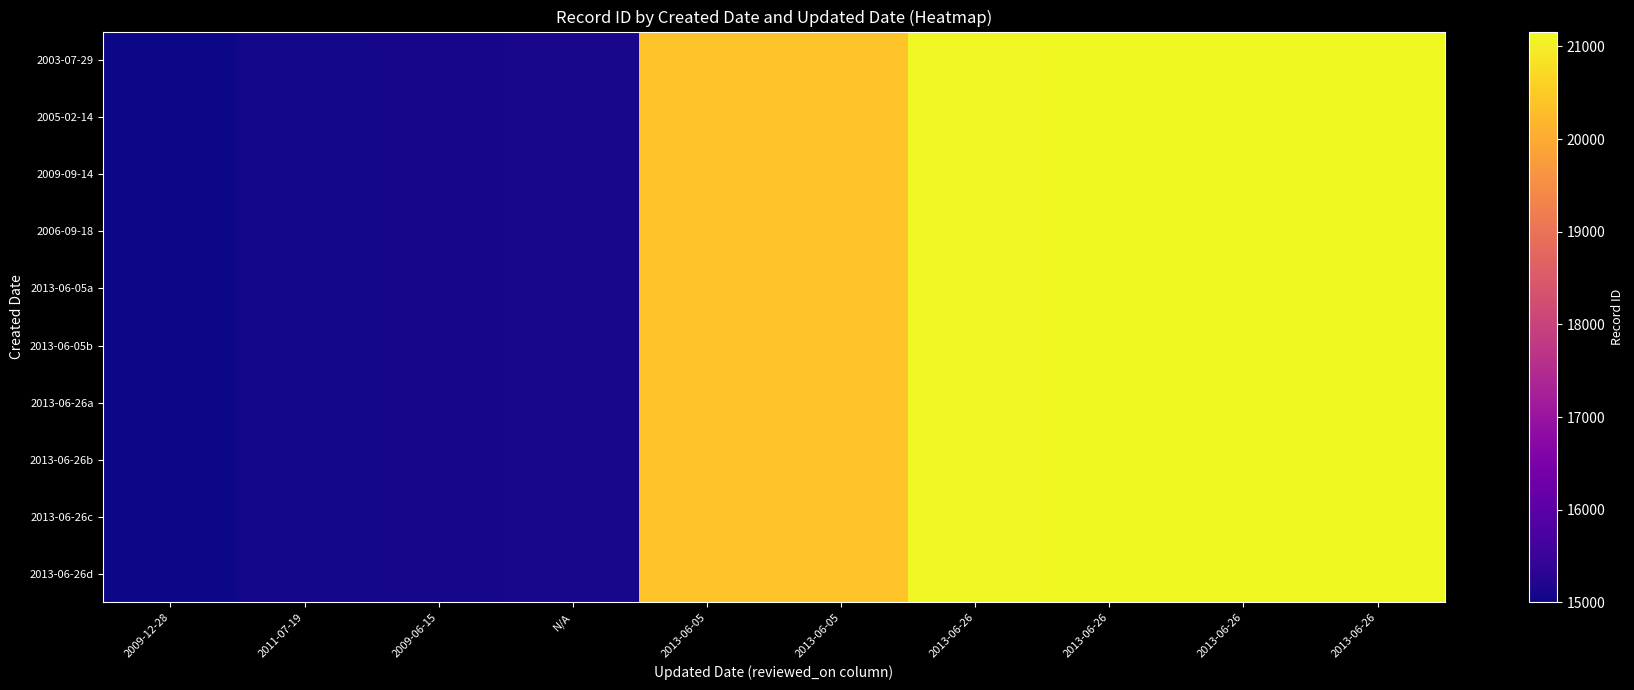

Reading left to right, what are all the values shown in this chart?

2003-07-29: 2009-12-28=14999	2011-07-19=15052	2009-06-15=15080	N/A=15110	2013-06-05=20373	2013-06-05=20374	2013-06-26=21129	2013-06-26=21154	2013-06-26=21157	2013-06-26=21161
2005-02-14: 2009-12-28=14999	2011-07-19=15052	2009-06-15=15080	N/A=15110	2013-06-05=20373	2013-06-05=20374	2013-06-26=21129	2013-06-26=21154	2013-06-26=21157	2013-06-26=21161
2009-09-14: 2009-12-28=14999	2011-07-19=15052	2009-06-15=15080	N/A=15110	2013-06-05=20373	2013-06-05=20374	2013-06-26=21129	2013-06-26=21154	2013-06-26=21157	2013-06-26=21161
2006-09-18: 2009-12-28=14999	2011-07-19=15052	2009-06-15=15080	N/A=15110	2013-06-05=20373	2013-06-05=20374	2013-06-26=21129	2013-06-26=21154	2013-06-26=21157	2013-06-26=21161
2013-06-05a: 2009-12-28=14999	2011-07-19=15052	2009-06-15=15080	N/A=15110	2013-06-05=20373	2013-06-05=20374	2013-06-26=21129	2013-06-26=21154	2013-06-26=21157	2013-06-26=21161
2013-06-05b: 2009-12-28=14999	2011-07-19=15052	2009-06-15=15080	N/A=15110	2013-06-05=20373	2013-06-05=20374	2013-06-26=21129	2013-06-26=21154	2013-06-26=21157	2013-06-26=21161
2013-06-26a: 2009-12-28=14999	2011-07-19=15052	2009-06-15=15080	N/A=15110	2013-06-05=20373	2013-06-05=20374	2013-06-26=21129	2013-06-26=21154	2013-06-26=21157	2013-06-26=21161
2013-06-26b: 2009-12-28=14999	2011-07-19=15052	2009-06-15=15080	N/A=15110	2013-06-05=20373	2013-06-05=20374	2013-06-26=21129	2013-06-26=21154	2013-06-26=21157	2013-06-26=21161
2013-06-26c: 2009-12-28=14999	2011-07-19=15052	2009-06-15=15080	N/A=15110	2013-06-05=20373	2013-06-05=20374	2013-06-26=21129	2013-06-26=21154	2013-06-26=21157	2013-06-26=21161
2013-06-26d: 2009-12-28=14999	2011-07-19=15052	2009-06-15=15080	N/A=15110	2013-06-05=20373	2013-06-05=20374	2013-06-26=21129	2013-06-26=21154	2013-06-26=21157	2013-06-26=21161